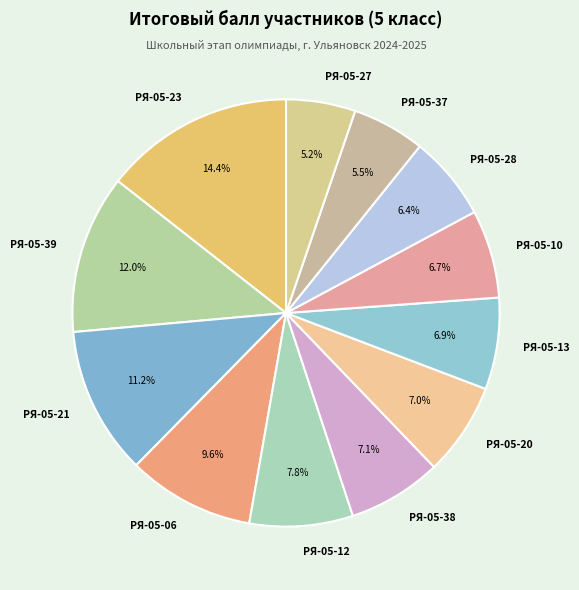

What percentage is NOT represented by РЯ-05-13?

93.1%